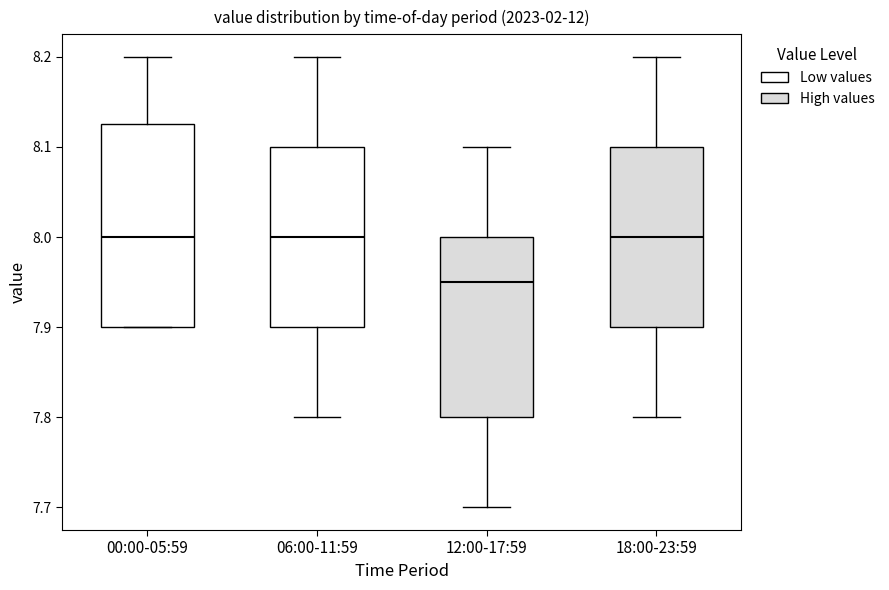

Reading left to right, transcribe this box plot: for each box, give where its median line is, the range the box spans, and where its two whiskers end, as read against the y-axis. The values are not printed on the chart, so give them approximately, as read against the axis.

00:00-05:59: median 8.00, box 7.90 to 8.13, whiskers 7.90 to 8.20
06:00-11:59: median 8.00, box 7.90 to 8.10, whiskers 7.80 to 8.20
12:00-17:59: median 7.95, box 7.80 to 8.00, whiskers 7.70 to 8.10
18:00-23:59: median 8.00, box 7.90 to 8.10, whiskers 7.80 to 8.20